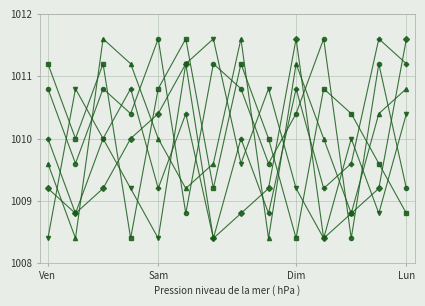

What is the smallest value displayed?

1008.4